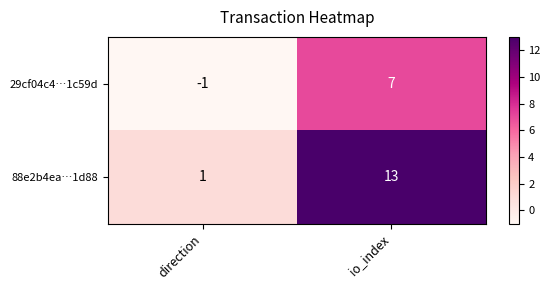

Reading left to right, transcribe all the data shown in this chart.

29cf04c4…1c59d: -1	7
88e2b4ea…1d88: 1	13